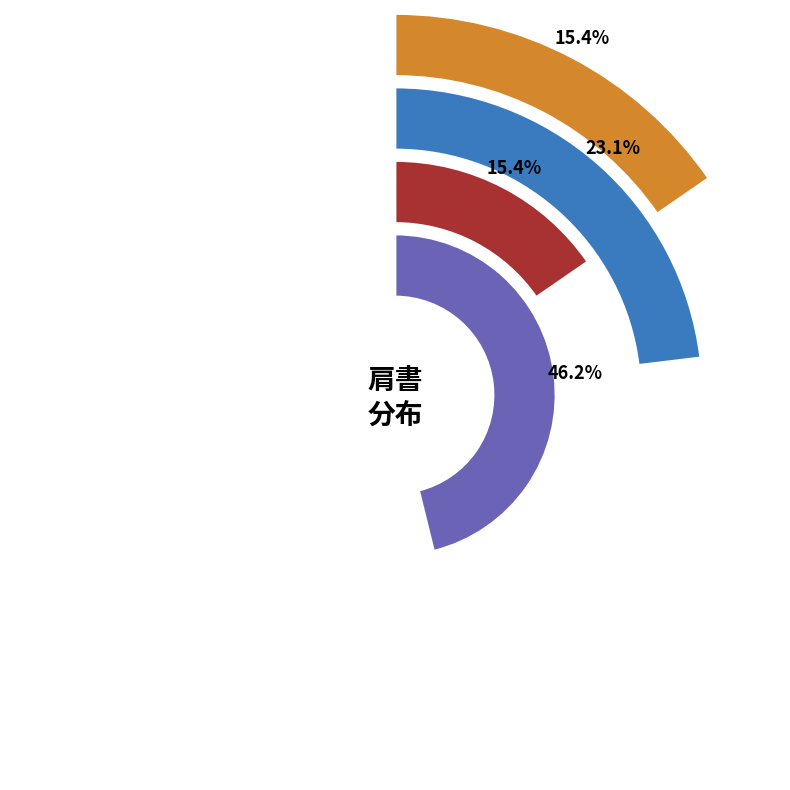

What percentage is the 教授 slice, to the nearest percent?

46%